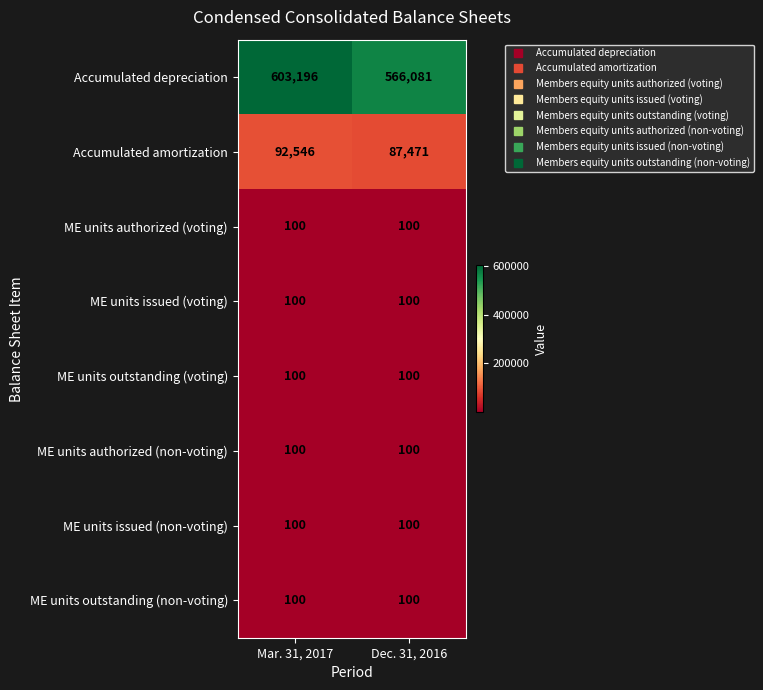

True or false: Accumulated depreciation has a value of 566081 at Dec. 31, 2016.

True